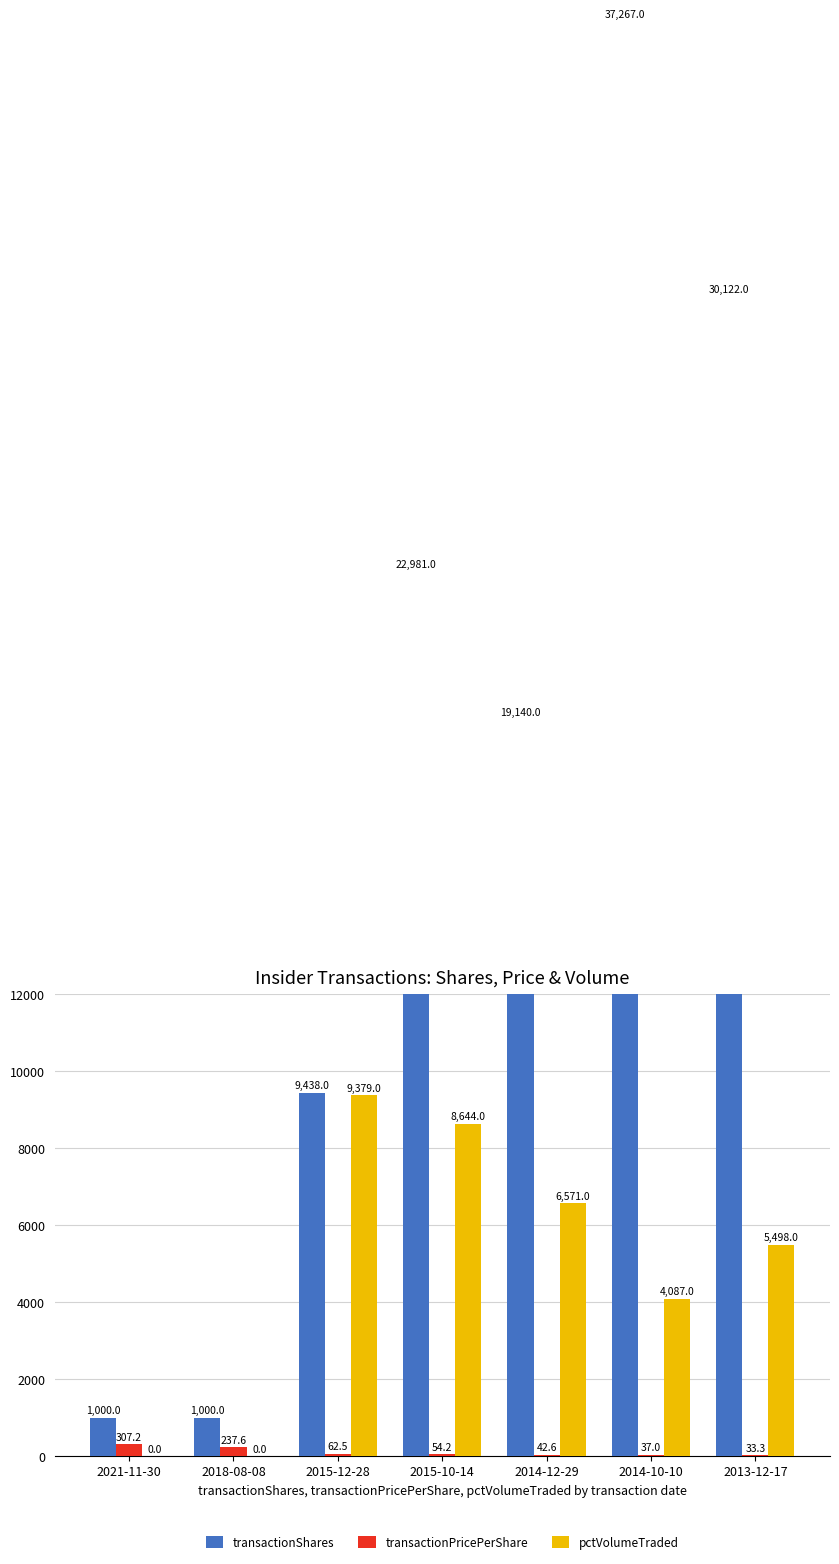

What is the label of the 2nd bar from the left?

2018-08-08